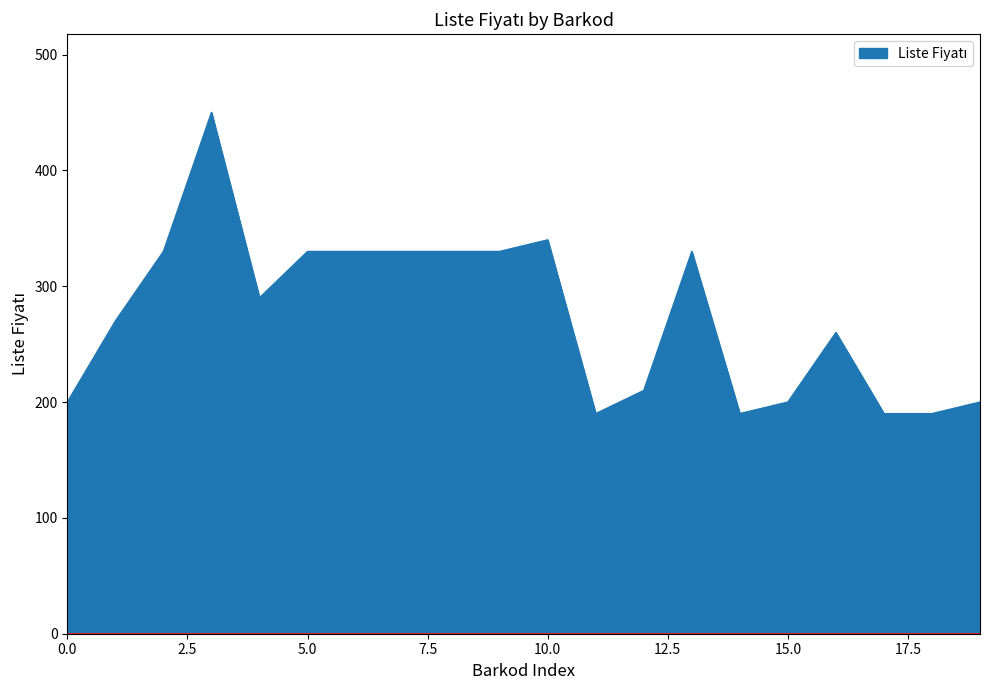

What is the minimum value shown in the chart?

190